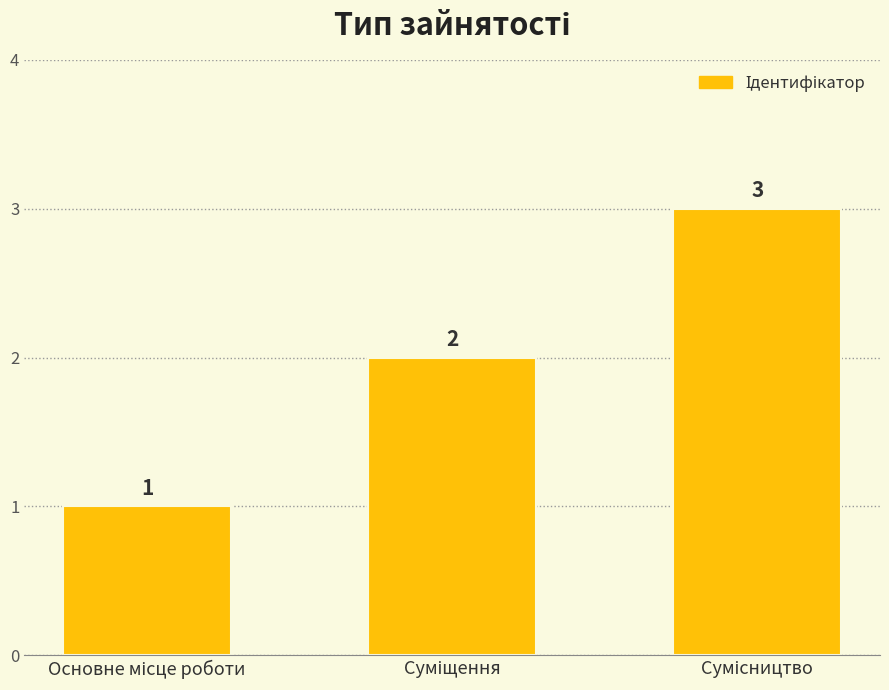

How many values are between 1 and 3?

3